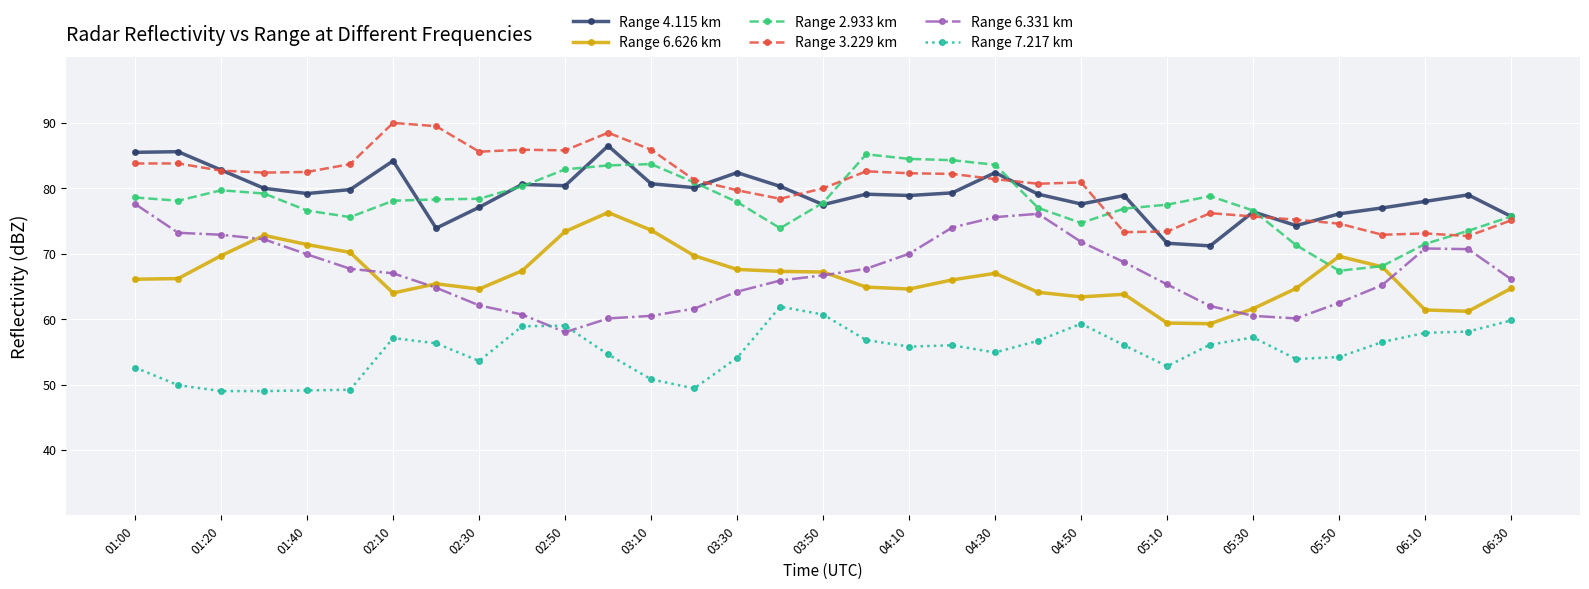

True or false: Range 4.115 km has more than 0 points higher than both neighbors.

True